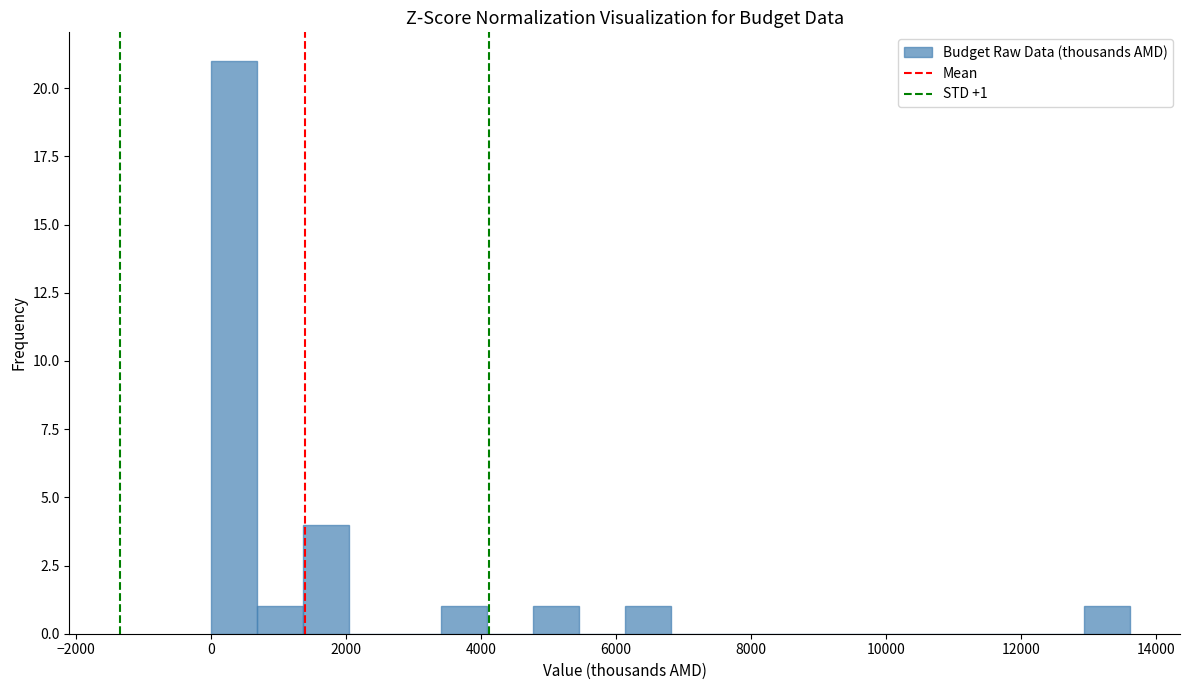

Read against the x-axis, roughly where is the centre of the tallest bar?

400